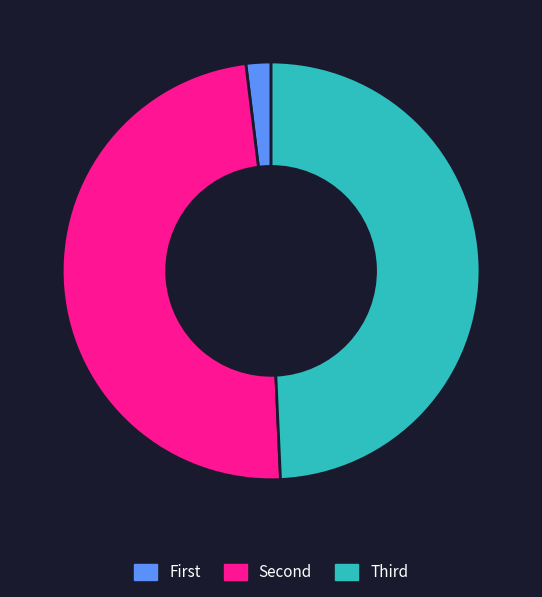

How many segments does this pie chart have?

3